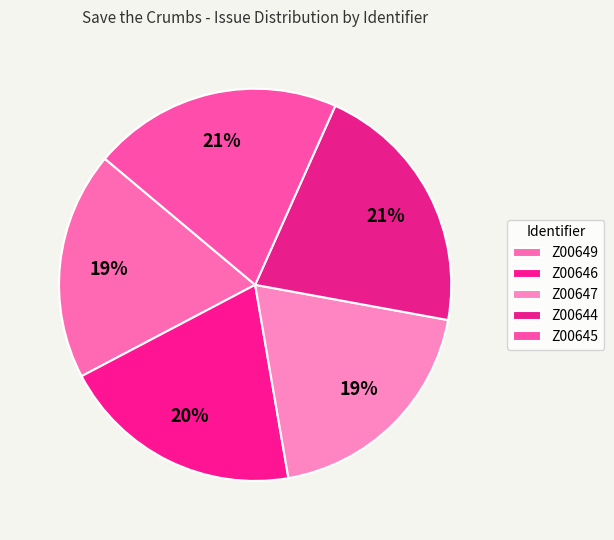

Does Z00646 account for over 50% of the chart?

No